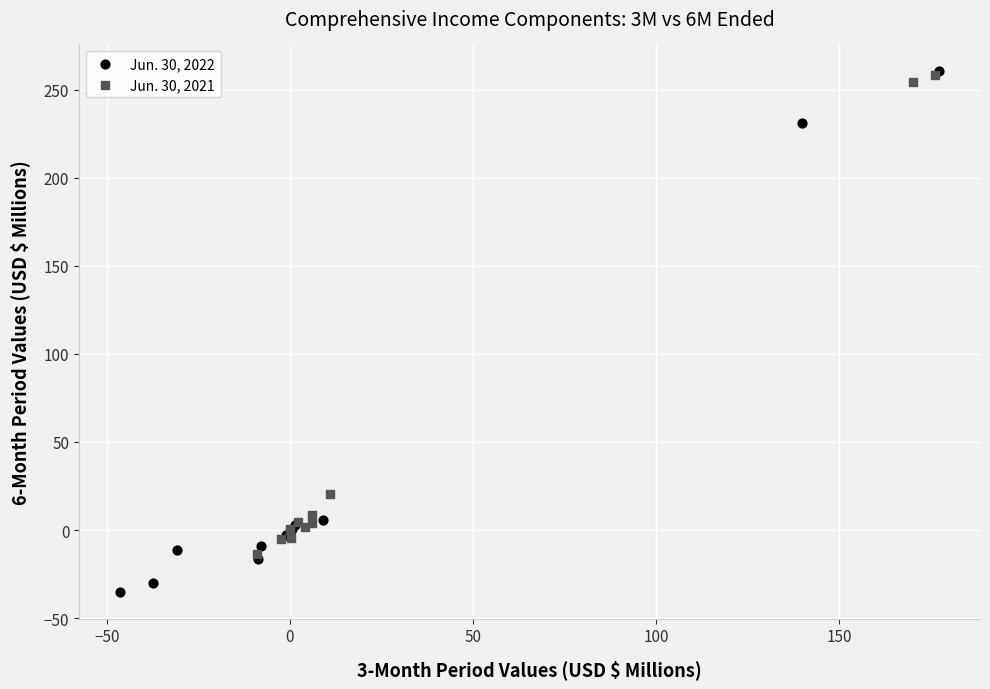

Which series contains the lowest Y value?

Jun. 30, 2022